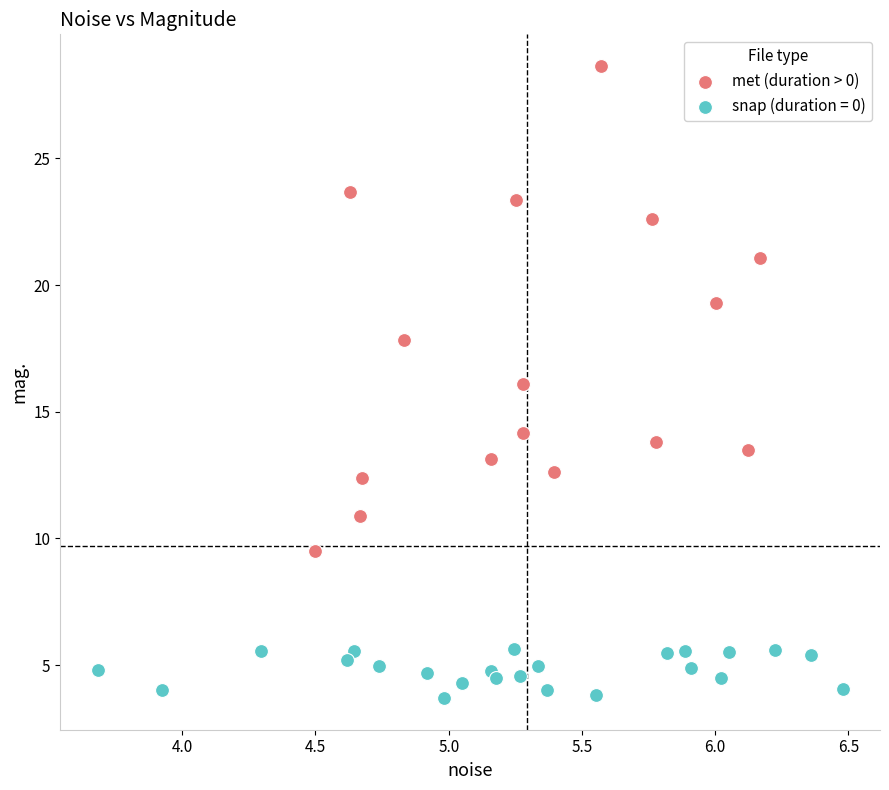

Which series reaches the maximum Y coordinate?

met (duration > 0)